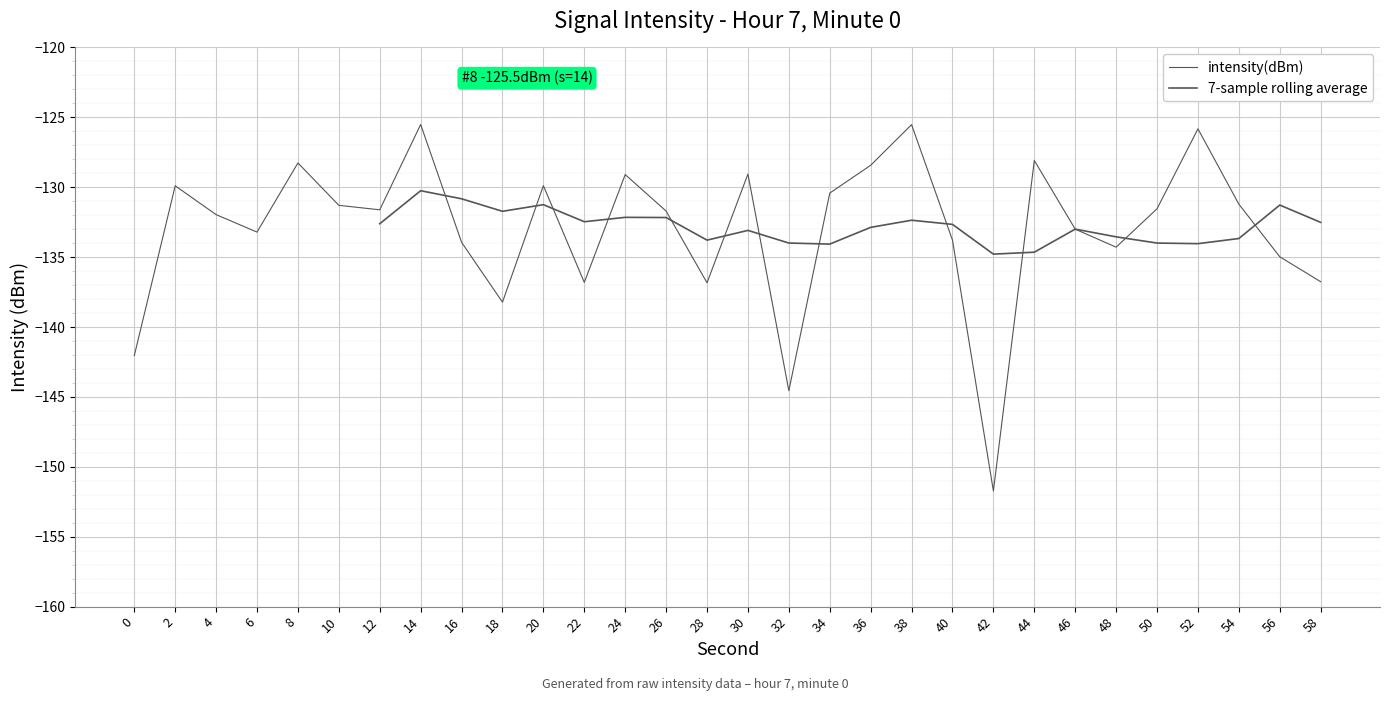

What is the difference between the 7-sample rolling average values at 46 and 58?

0.5